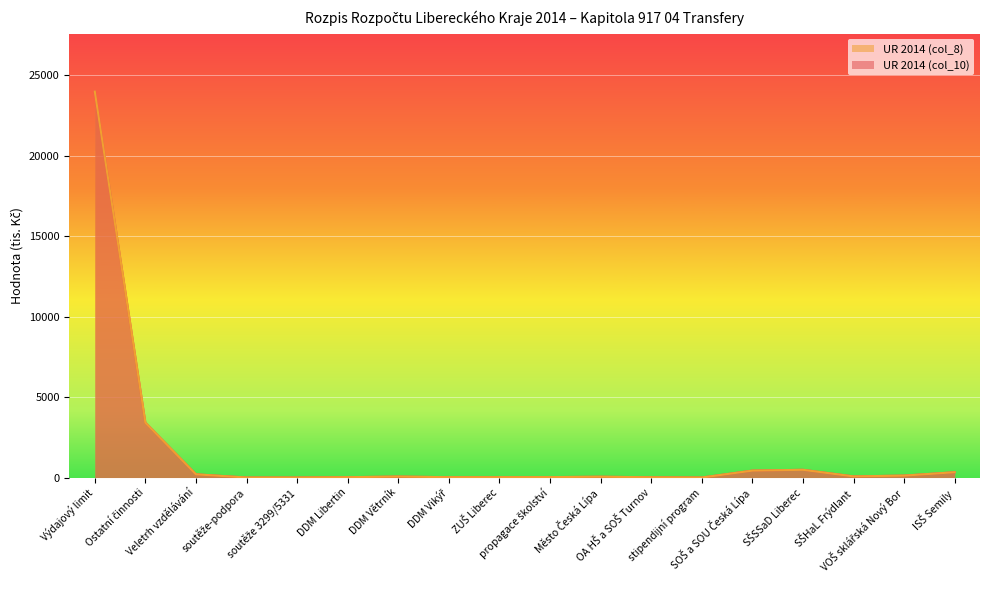

What position from the left is DDM Vikýř?

8